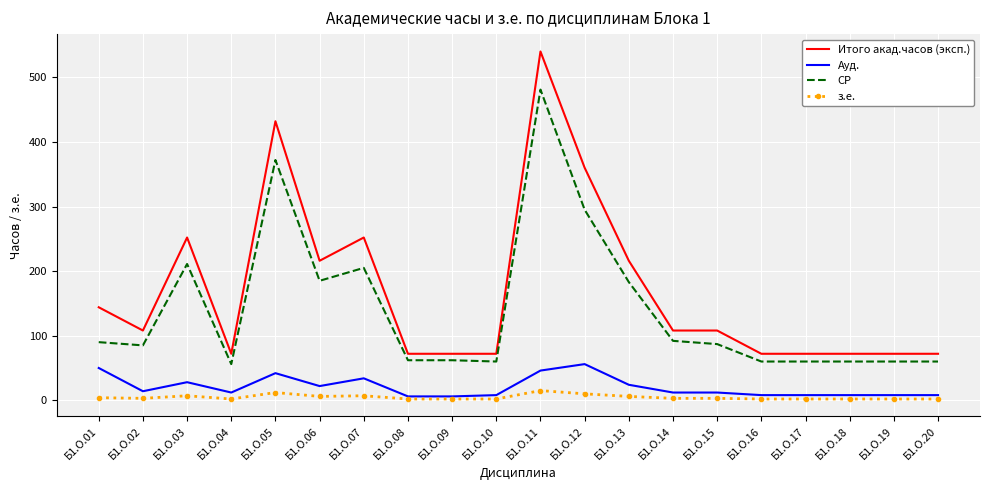

Where is СР nearest to the value 268?

Б1.О.12